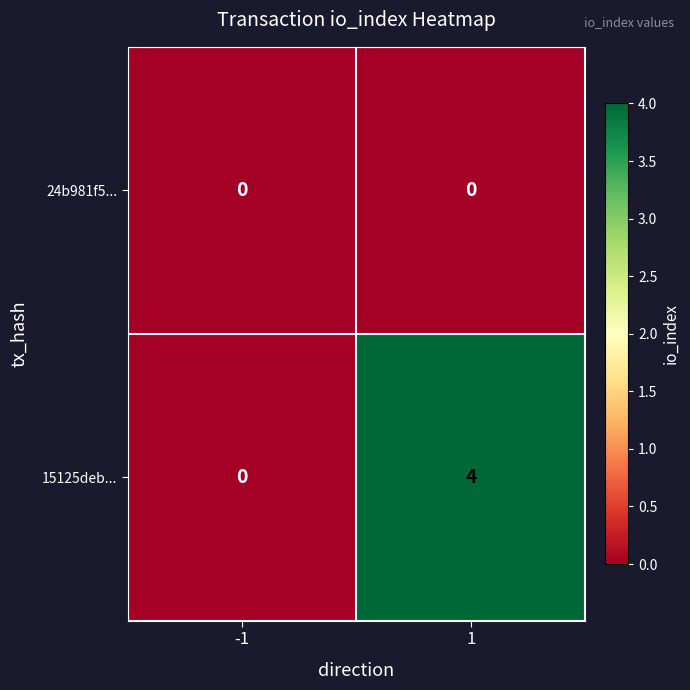

Which series has the widest spread of values?

15125deb...